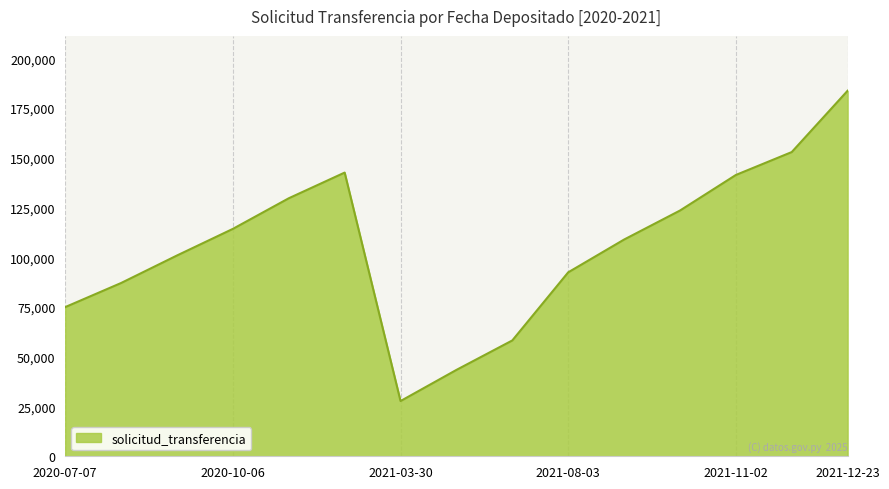

What is the maximum value shown in the chart?

183640